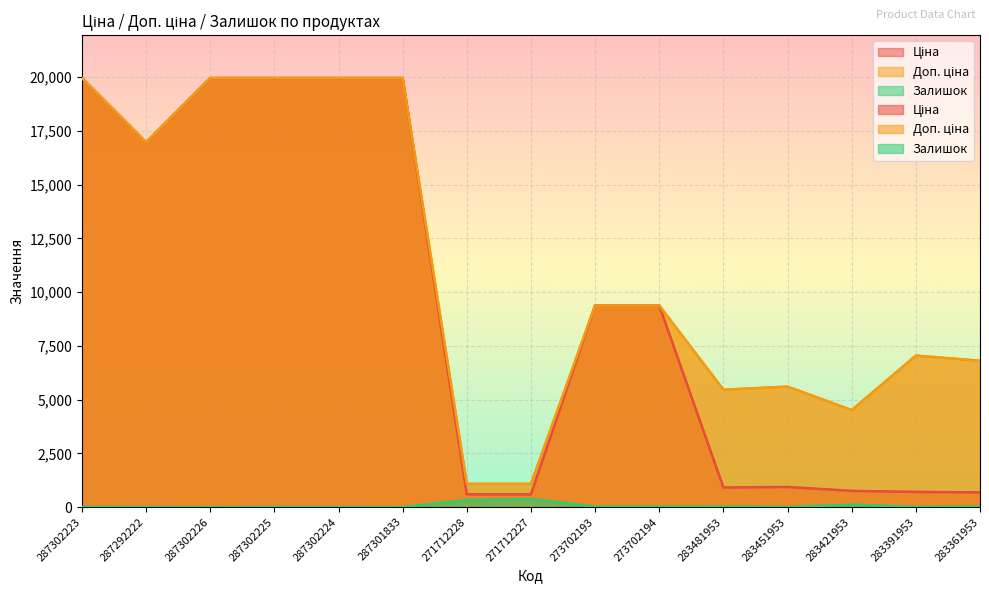

Which series has the largest range (max minus min)?

Ціна